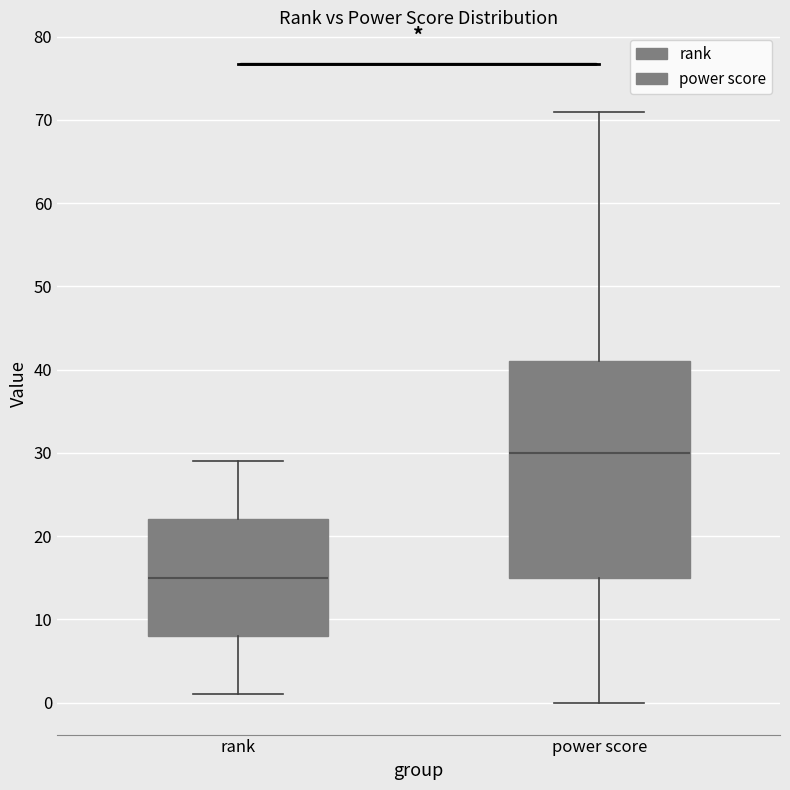

Where does the median line of the box for rank sit on the y-axis? The values are not printed on the chart, so give them approximately, as read against the axis.

15